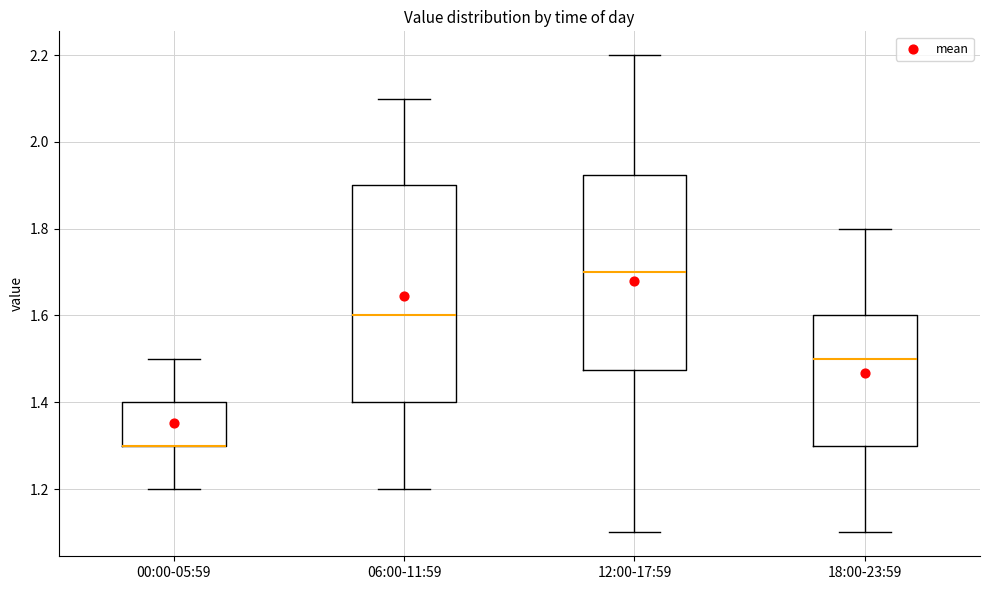

Reading left to right, transcribe this box plot: for each box, give where its median line is, the range the box spans, and where its two whiskers end, as read against the y-axis. The values are not printed on the chart, so give them approximately, as read against the axis.

00:00-05:59: median 1.30 (drawn on the box's lower edge), box 1.30 to 1.40, whiskers 1.20 to 1.50
06:00-11:59: median 1.60, box 1.40 to 1.90, whiskers 1.20 to 2.10
12:00-17:59: median 1.70, box 1.48 to 1.92, whiskers 1.10 to 2.20
18:00-23:59: median 1.50, box 1.30 to 1.60, whiskers 1.10 to 1.80